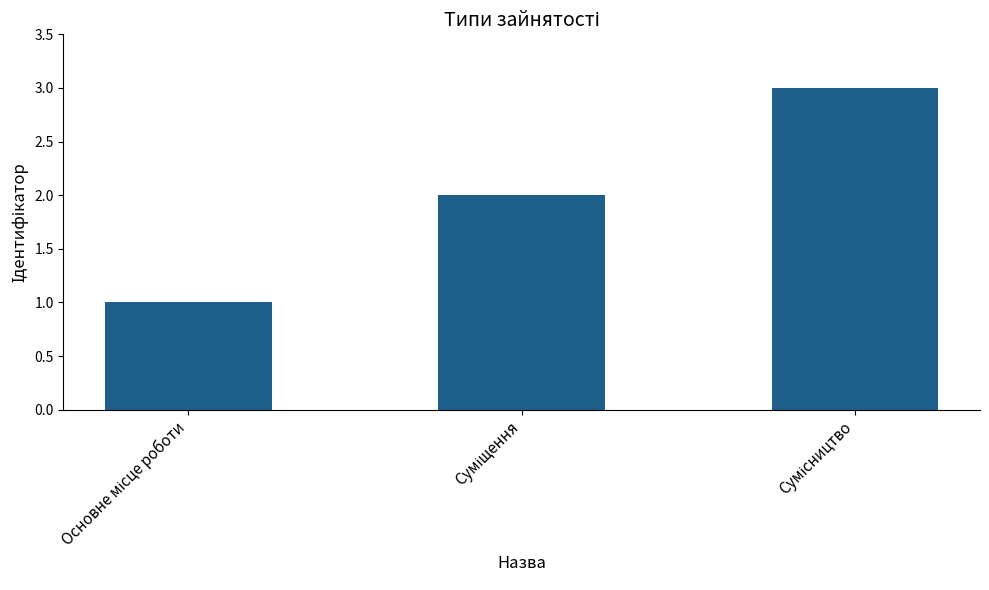

What is the greatest value displayed?

3